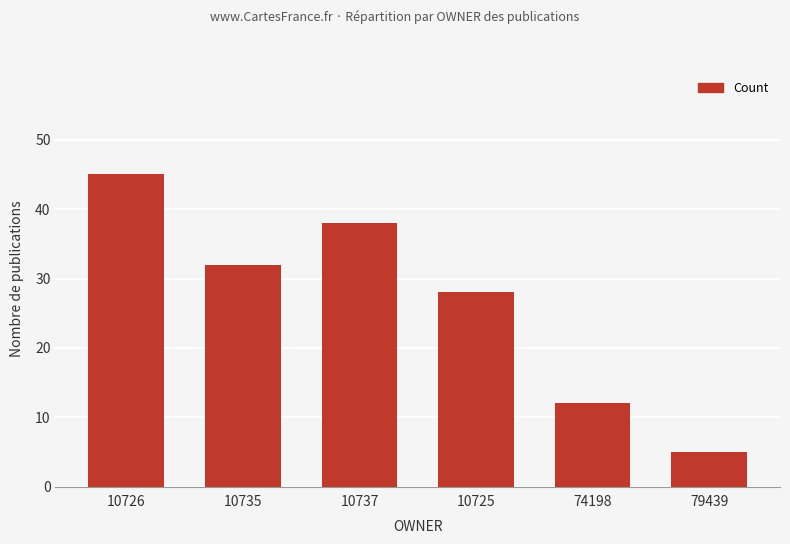

List the labels in order of value, smallest first.

79439, 74198, 10725, 10735, 10737, 10726